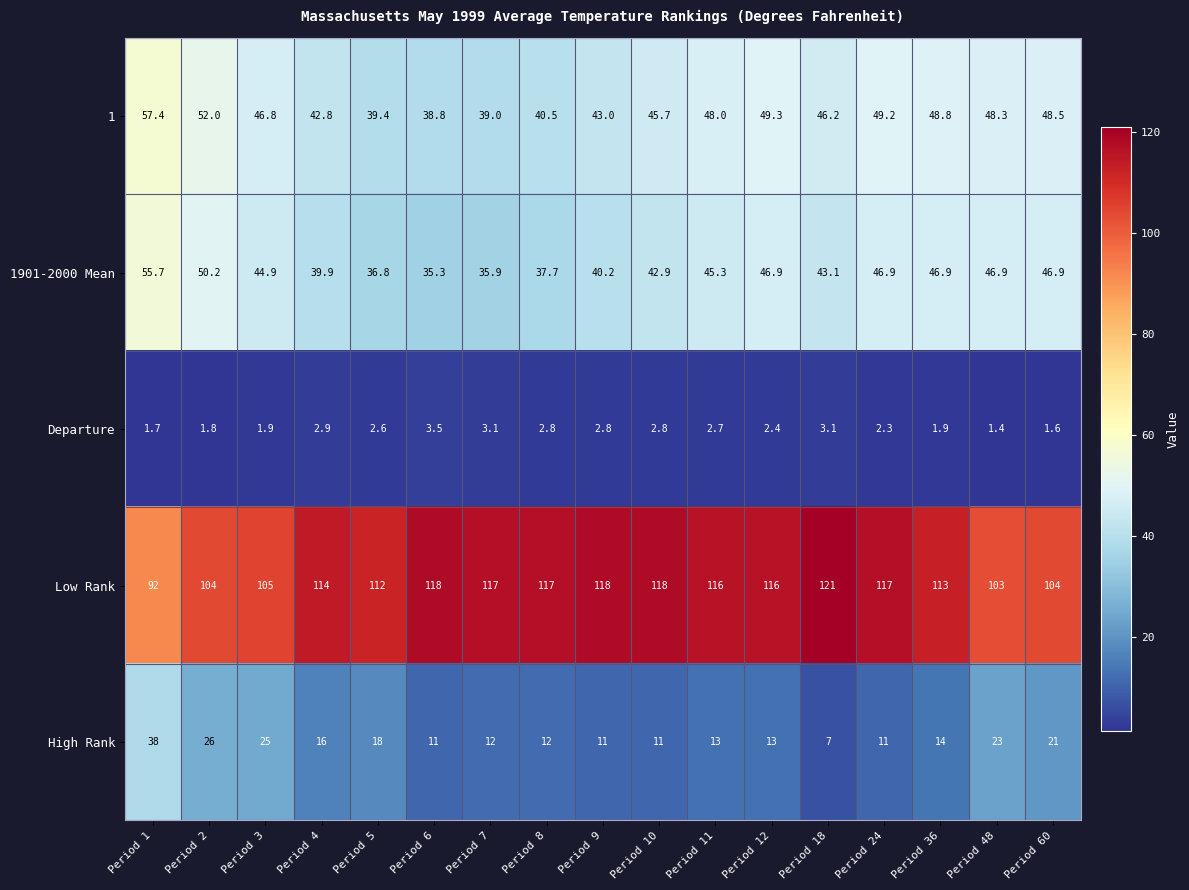

Is it true that High Rank equals 11.0 at Period 6?

True